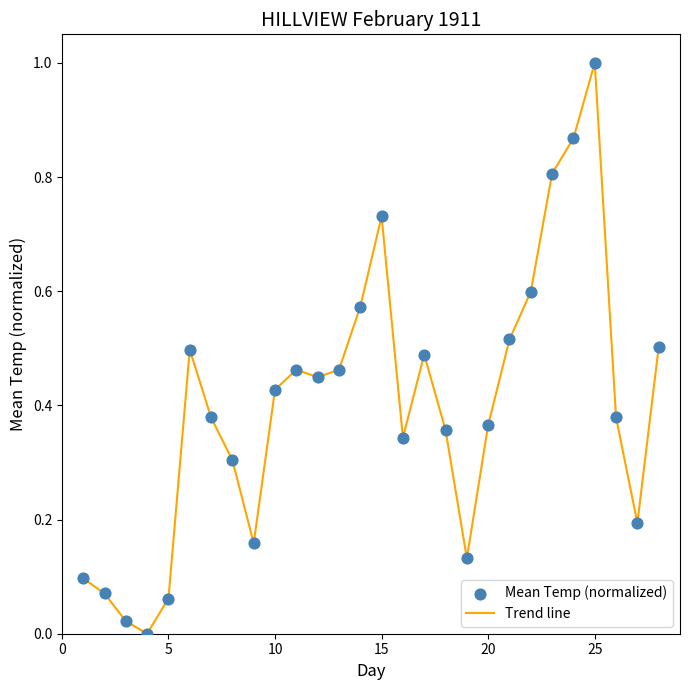

What is the difference between the maximum and minimum values?

1.0